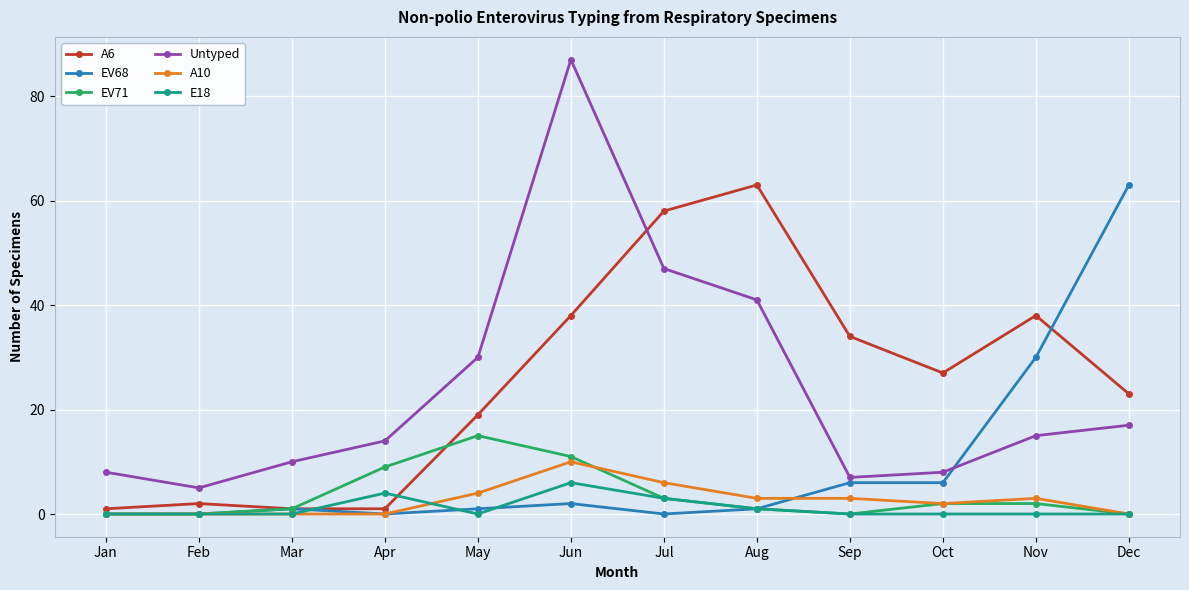

How many times do Untyped and A6 cross each other?

1